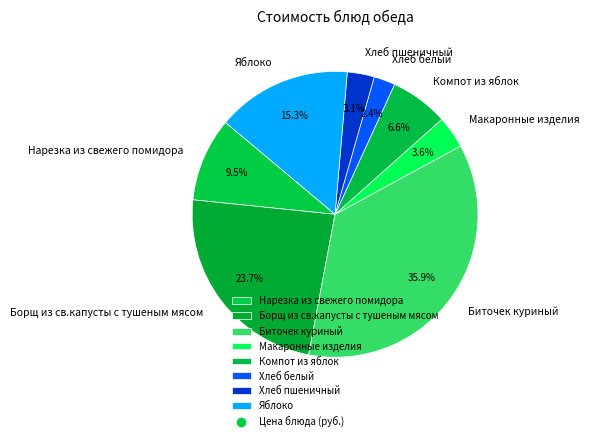

Combined, do Биточек куриный and Хлеб белый account for over 50%?

No